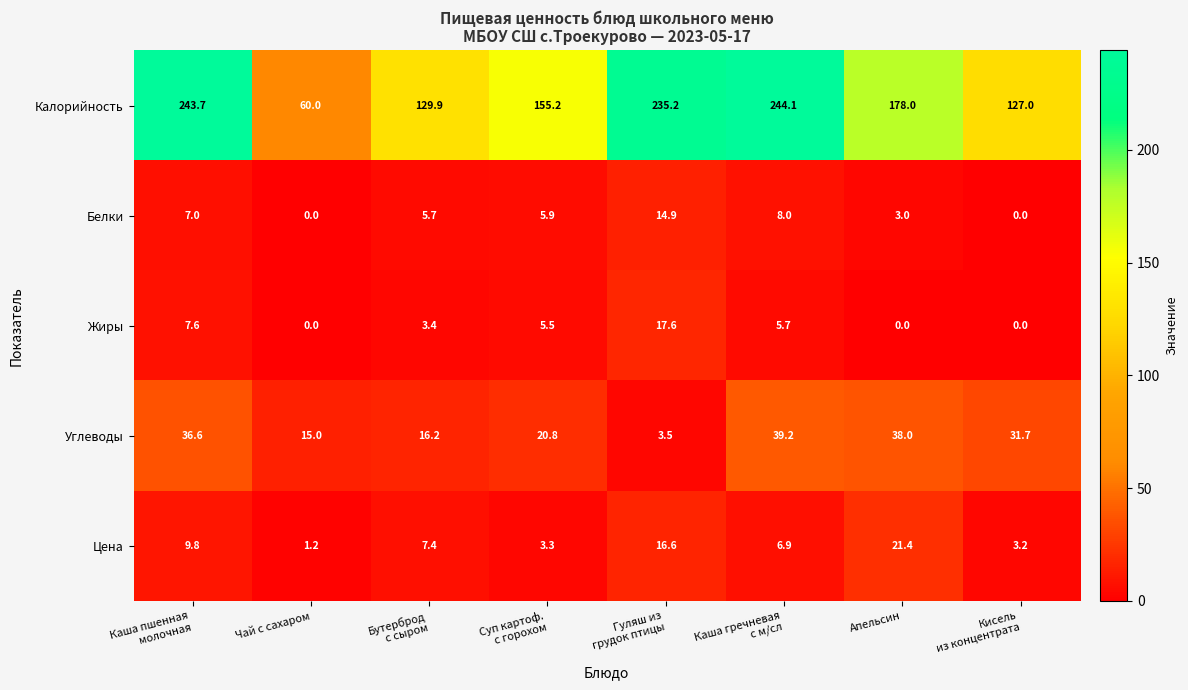

The value of Калорийность at Апельсин is 317.5. True or false?

False